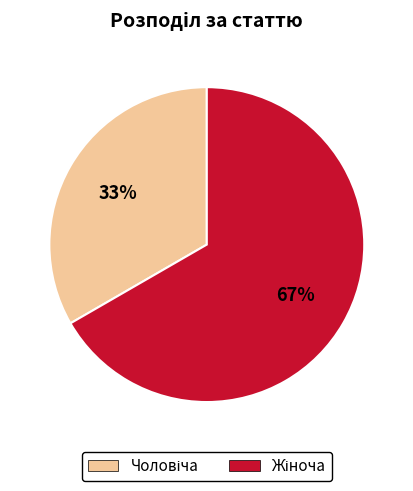

To the nearest percent, what is the average slice percentage?

50%